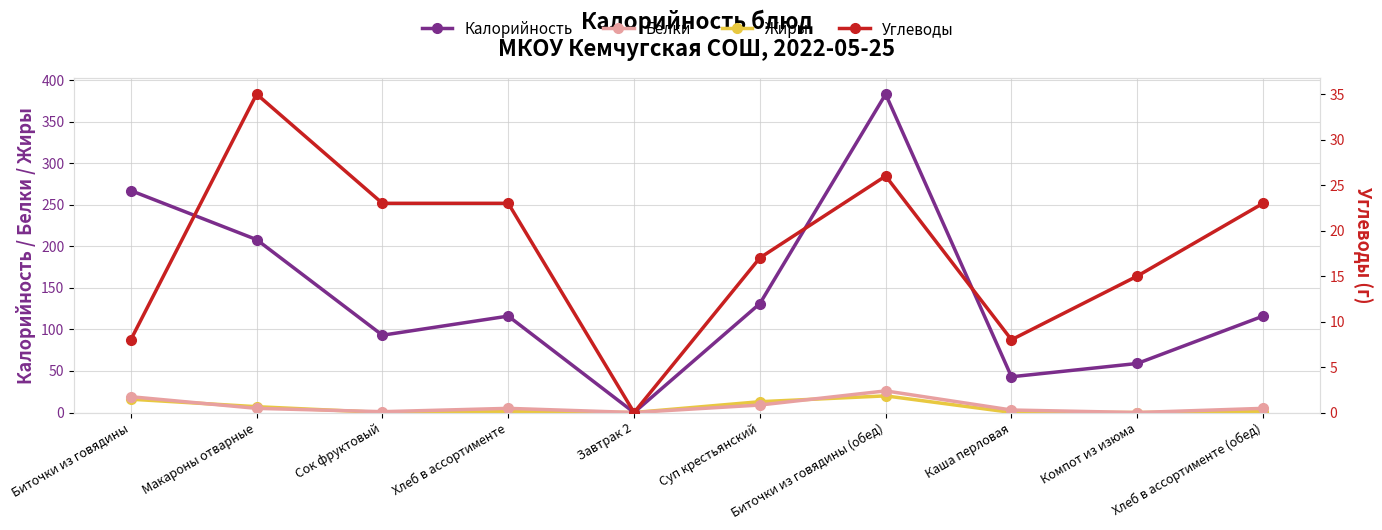

Where does the Белки series first go above 5?

Биточки из говядины